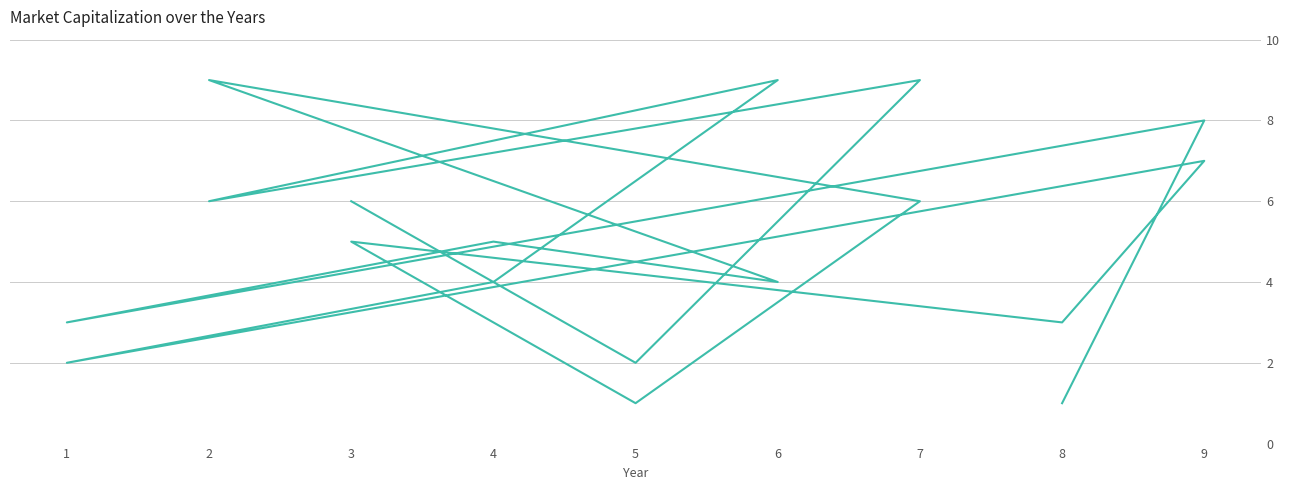

The value at 6 is 4. True or false?

True